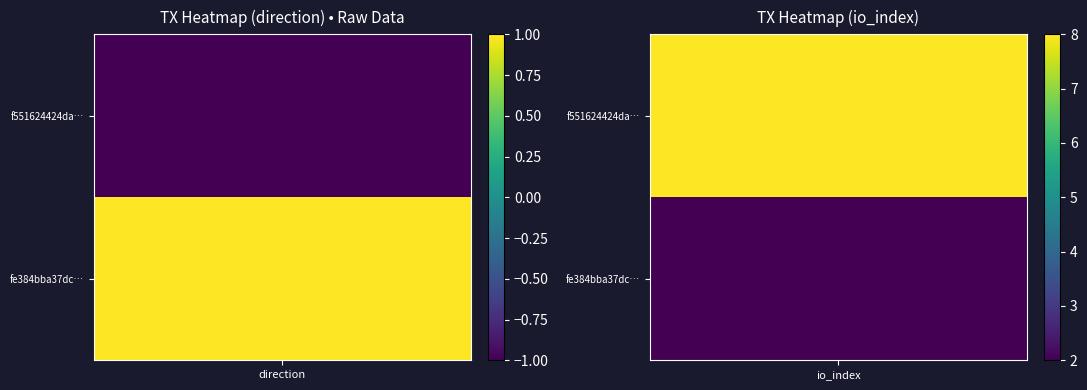

How many data points in fe384bba37dc1ab62b40f22d60e0834a8ecaaea are less than 2?

1